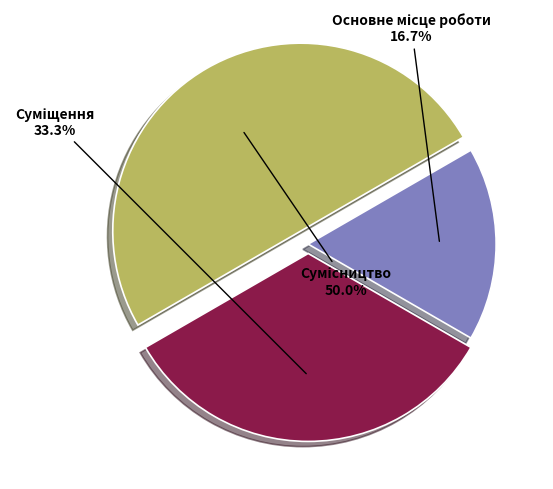

Does Сумісництво account for over 50% of the chart?

No